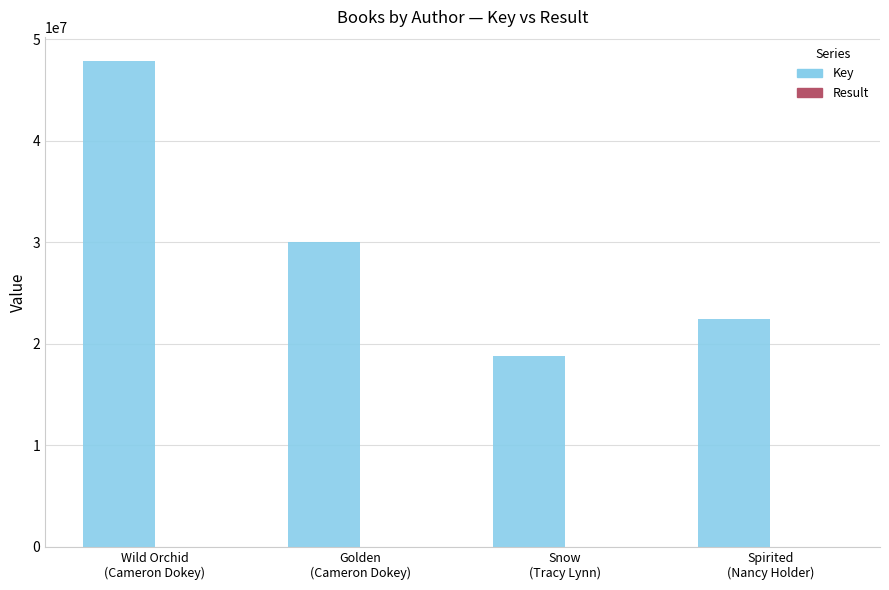

Which series has the largest total across all categories?

Key